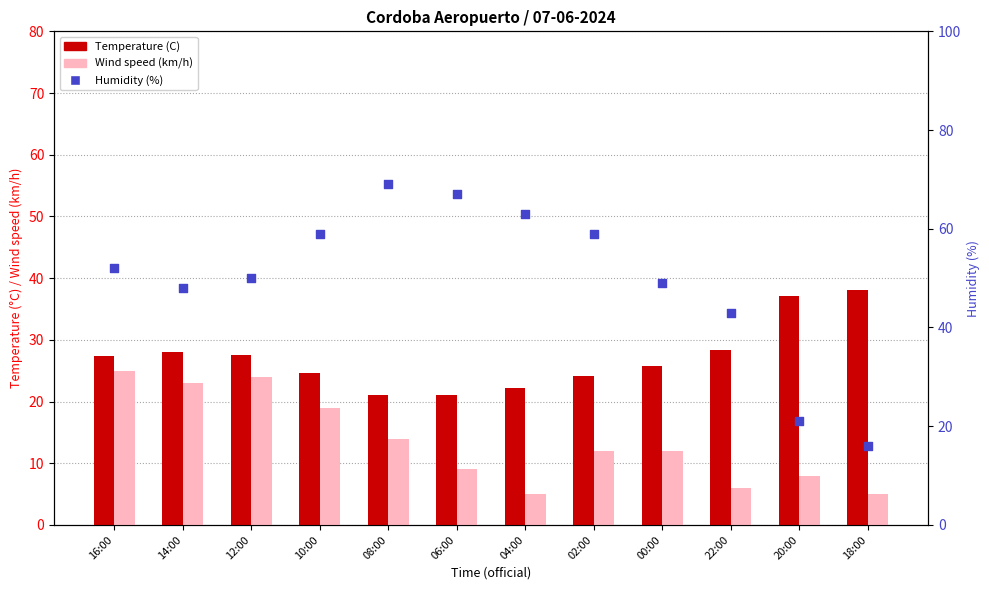

At which category is the sum across all series the highest?

16:00